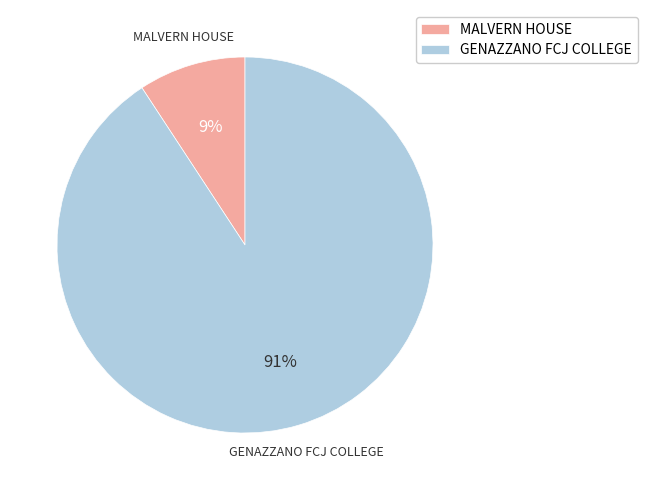

Which has a higher value, GENAZZANO FCJ COLLEGE or MALVERN HOUSE?

GENAZZANO FCJ COLLEGE